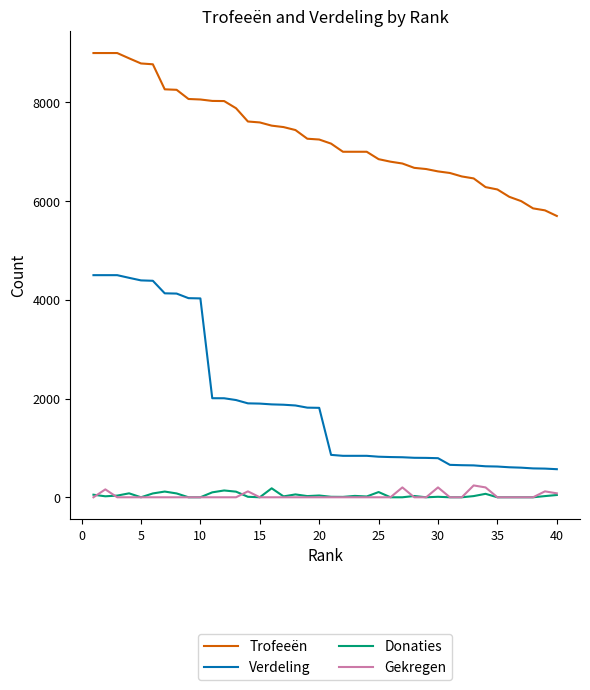

Which series has the largest range (max minus min)?

Verdeling